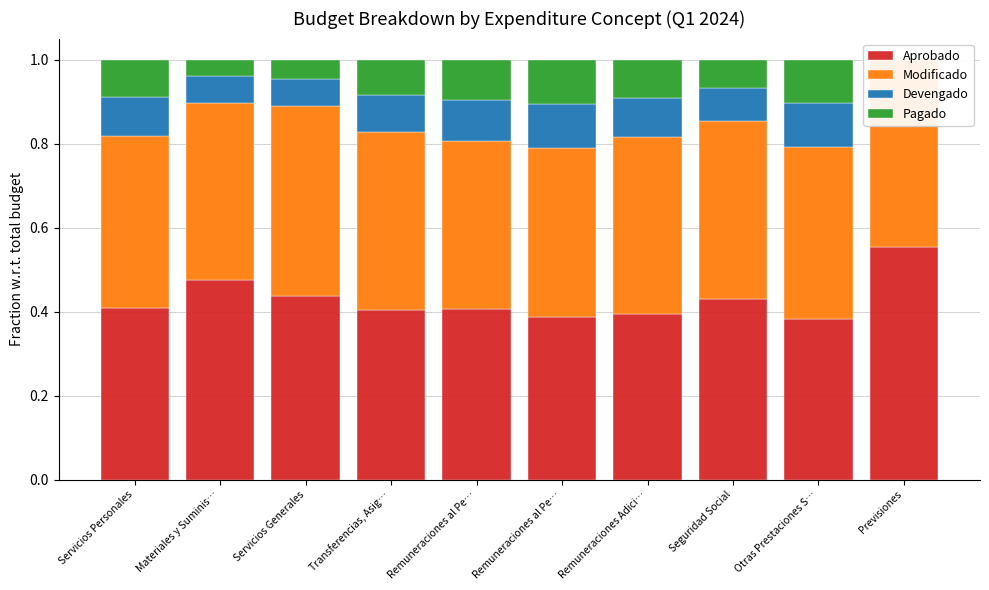

What are all the series names shown in the legend?

Aprobado, Modificado, Devengado, Pagado